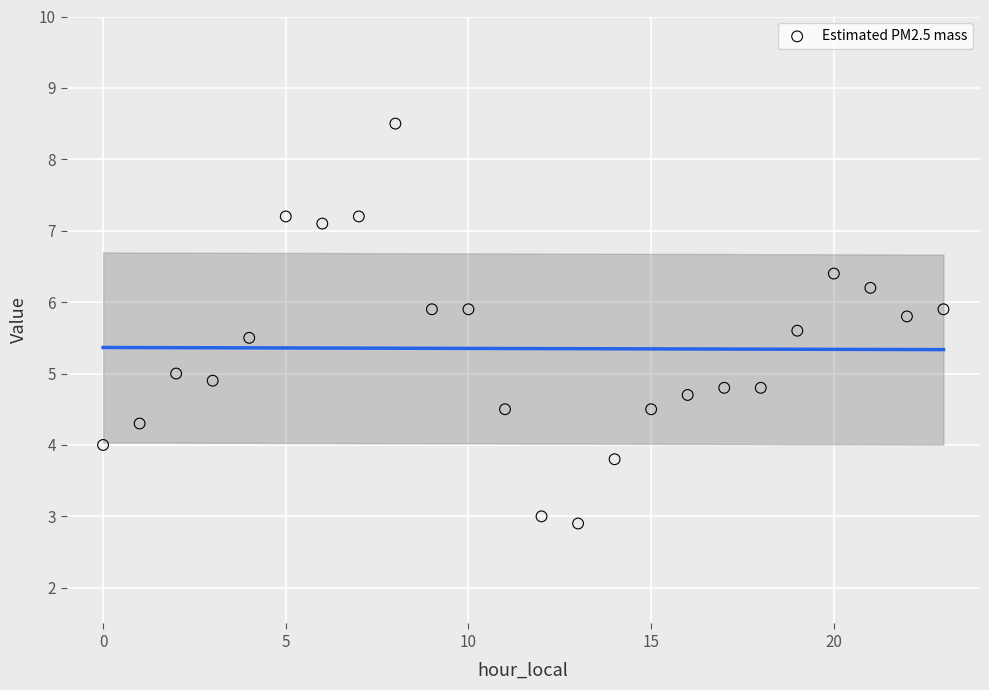

What is the range of Y values (max minus min)?

5.6